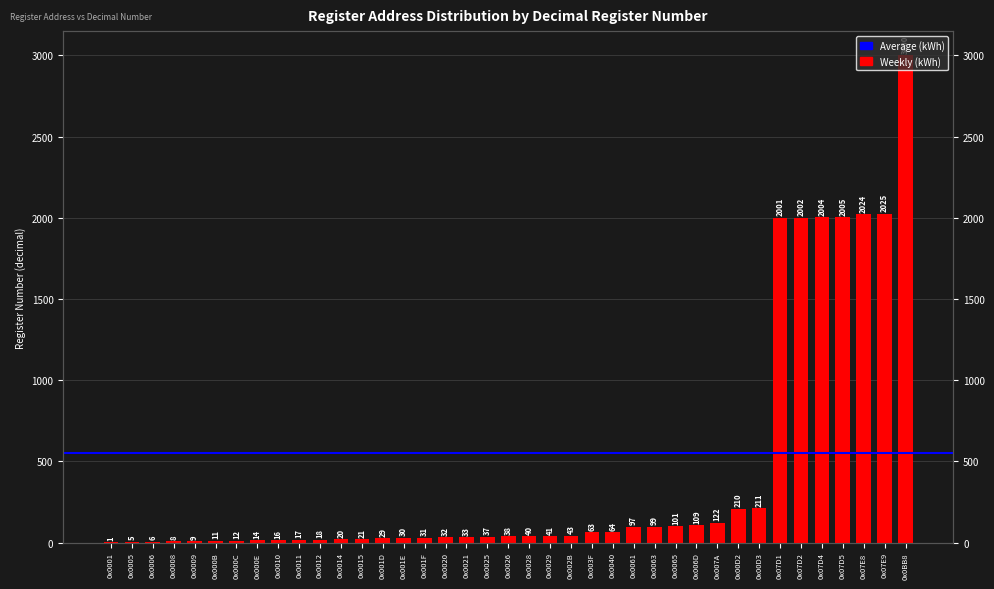

Where does the data first go above 38?

0x0028